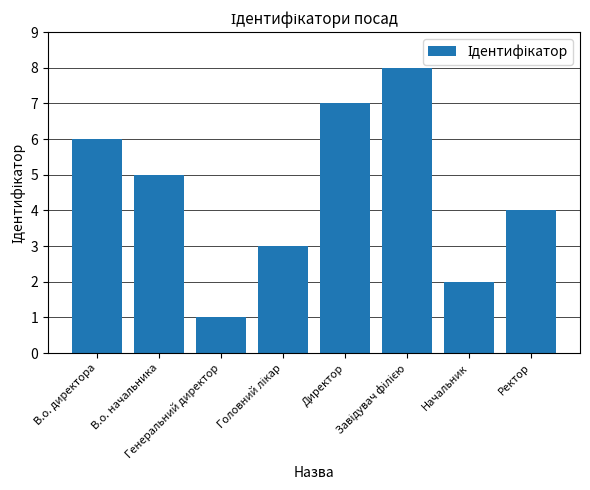

Reading left to right, extract all data points from this chart.

6	5	1	3	7	8	2	4